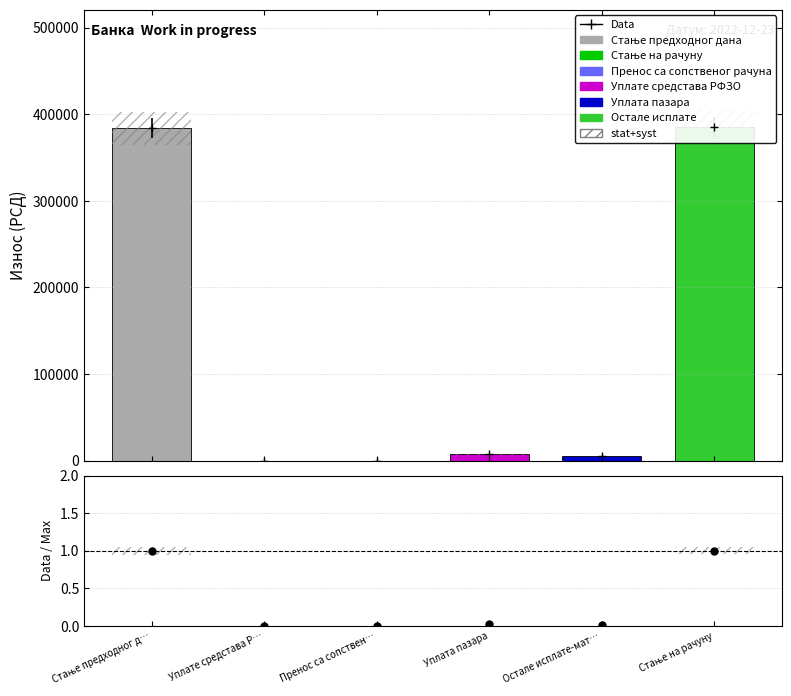

Which series reaches the minimum Y coordinate?

Вредност